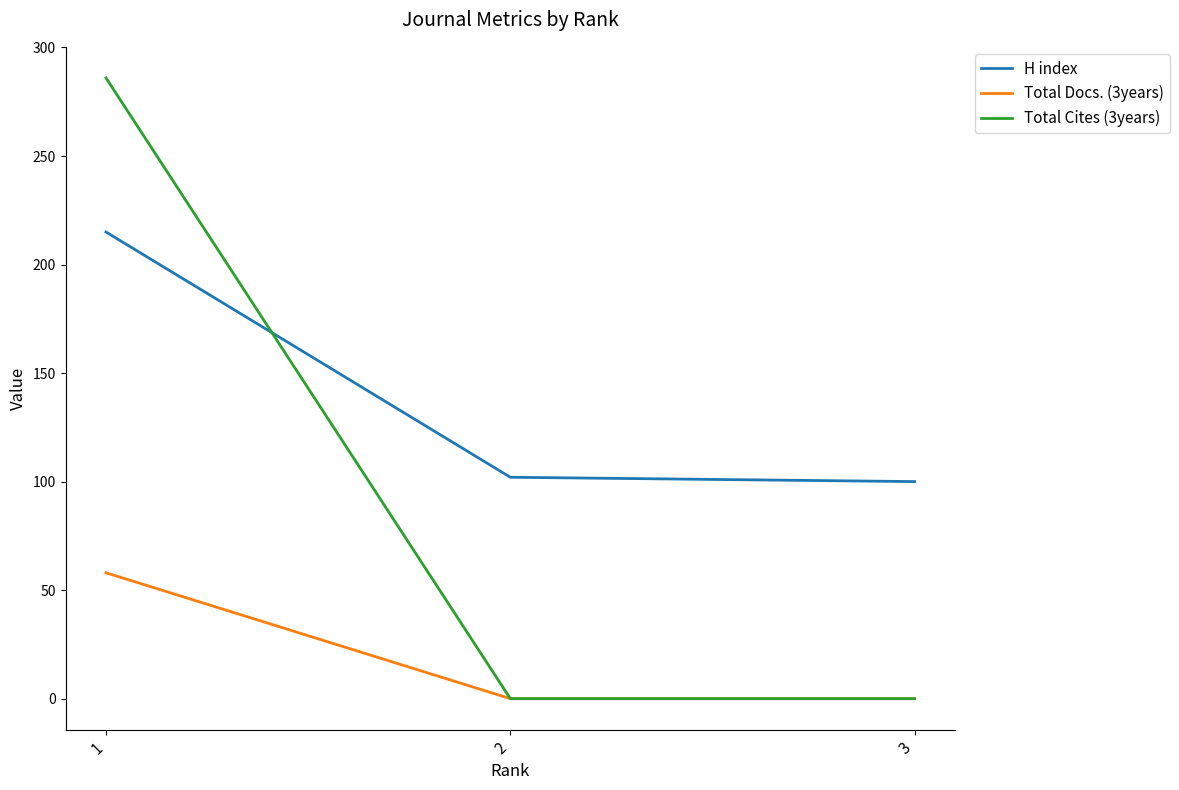

Which series changed the most between 1 and 2?

Total Cites (3years)